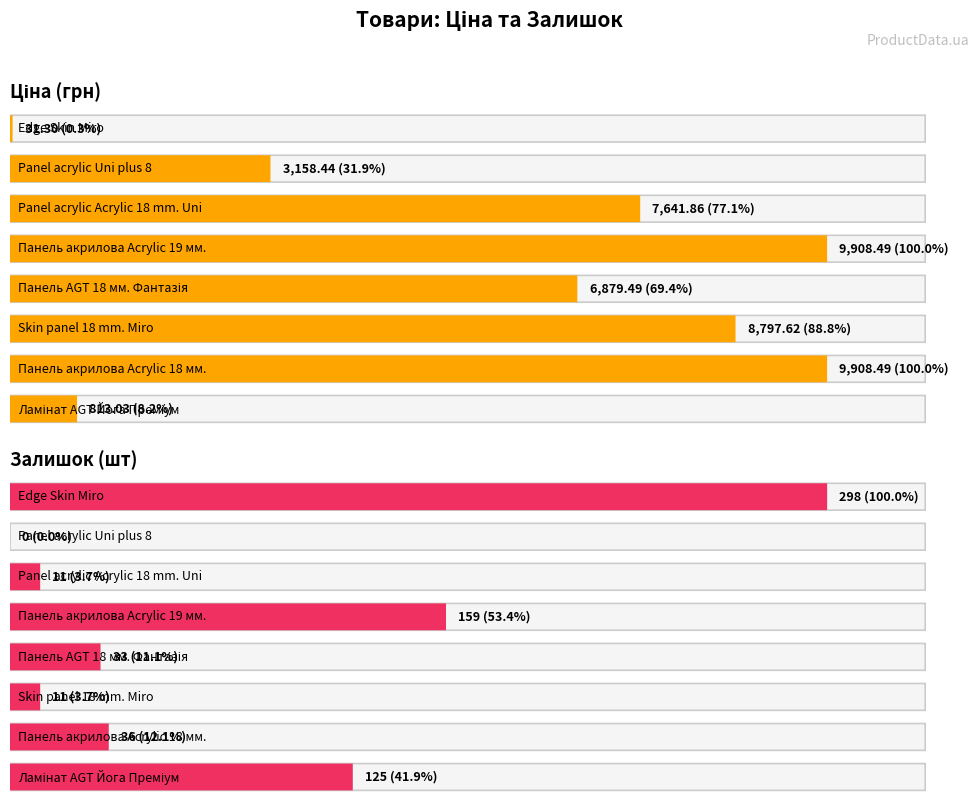

Reading left to right, what are all the values shown in this chart?

Ціна: 0=813.0	1=9908.5	2=8797.6	3=6879.5	4=9908.5	5=7641.9	6=3158.4	7=31.3
Залишок: 0=125.0	1=36.0	2=11.0	3=33.0	4=159.0	5=11.0	6=0.0	7=298.0